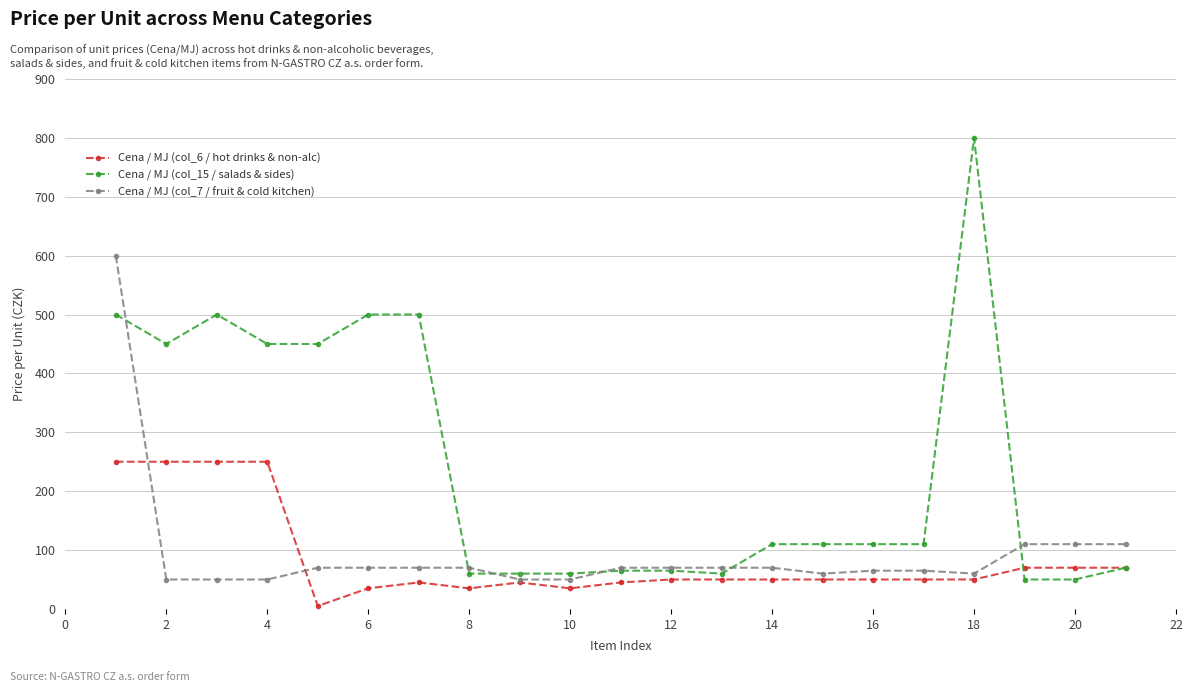

Which series has the largest range (max minus min)?

Cena / MJ (col_15 / salads & sides)